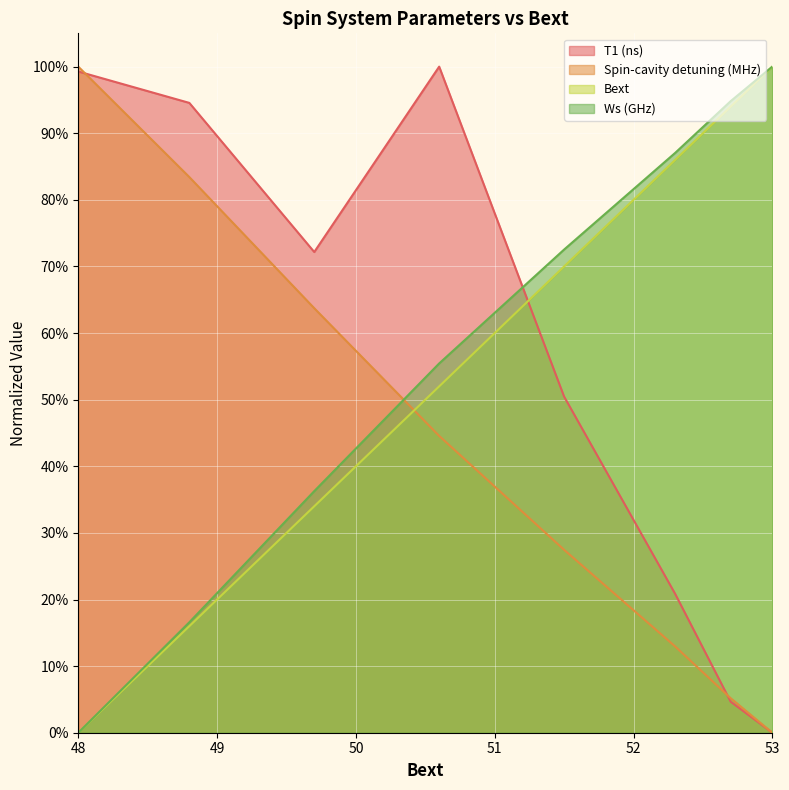

What is the label of the 3rd point from the left?

49.7